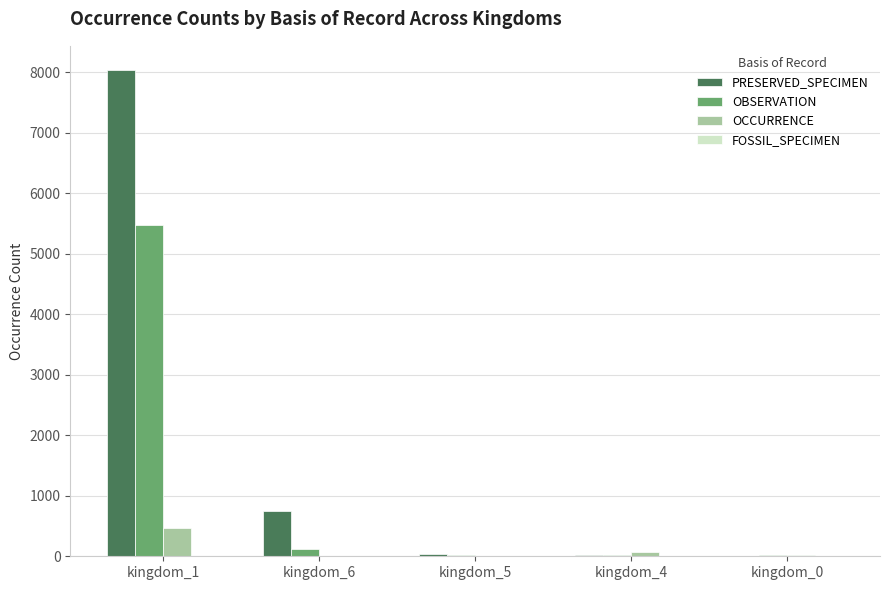

Which series has the largest range (max minus min)?

PRESERVED_SPECIMEN